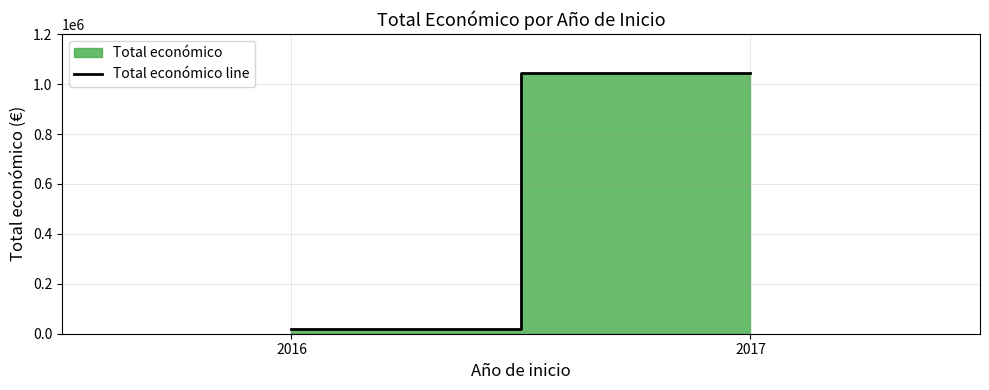

What is the difference between the values at 2017 and 2016?

1026379